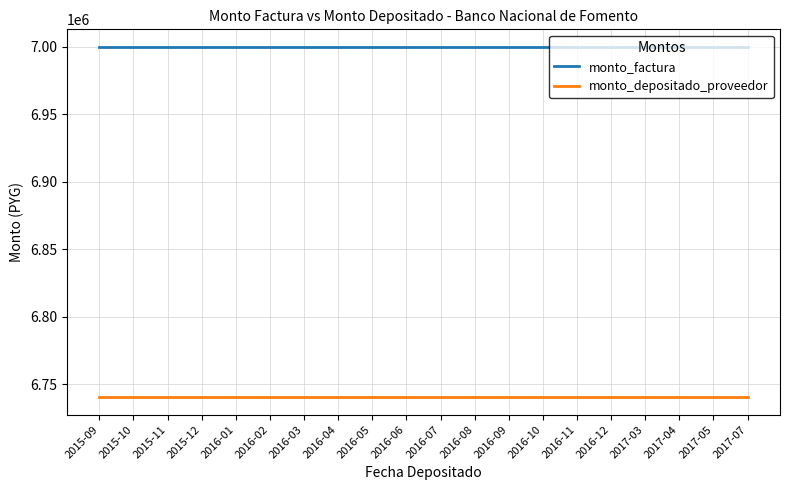

Is it true that monto_factura equals 3945807 at 2016-05?

False